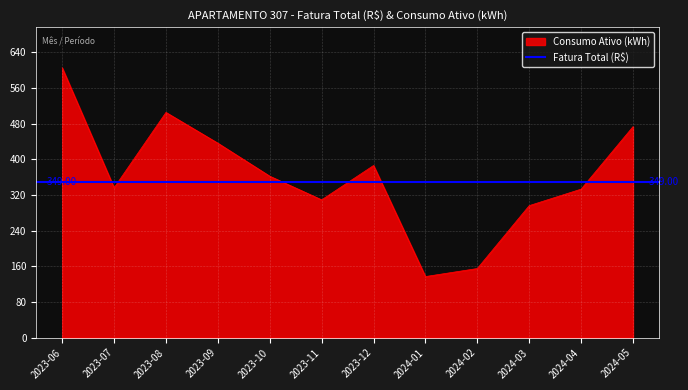

Read the value at 2023-10, to the nearest 5.

360